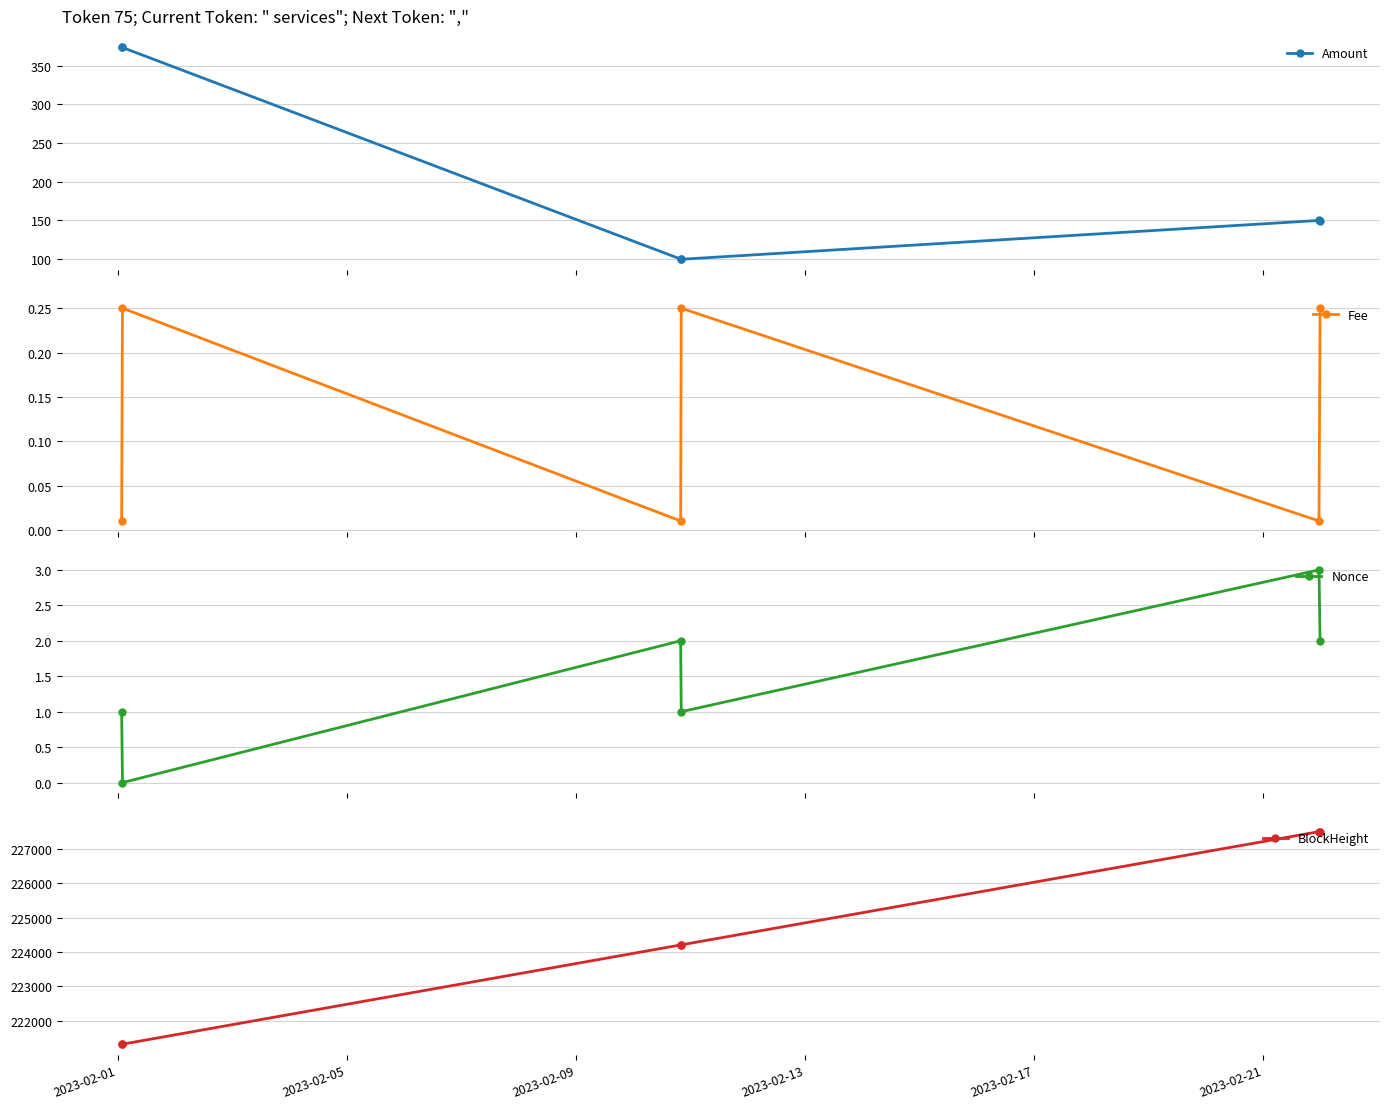

Which series has the largest range (max minus min)?

BlockHeight